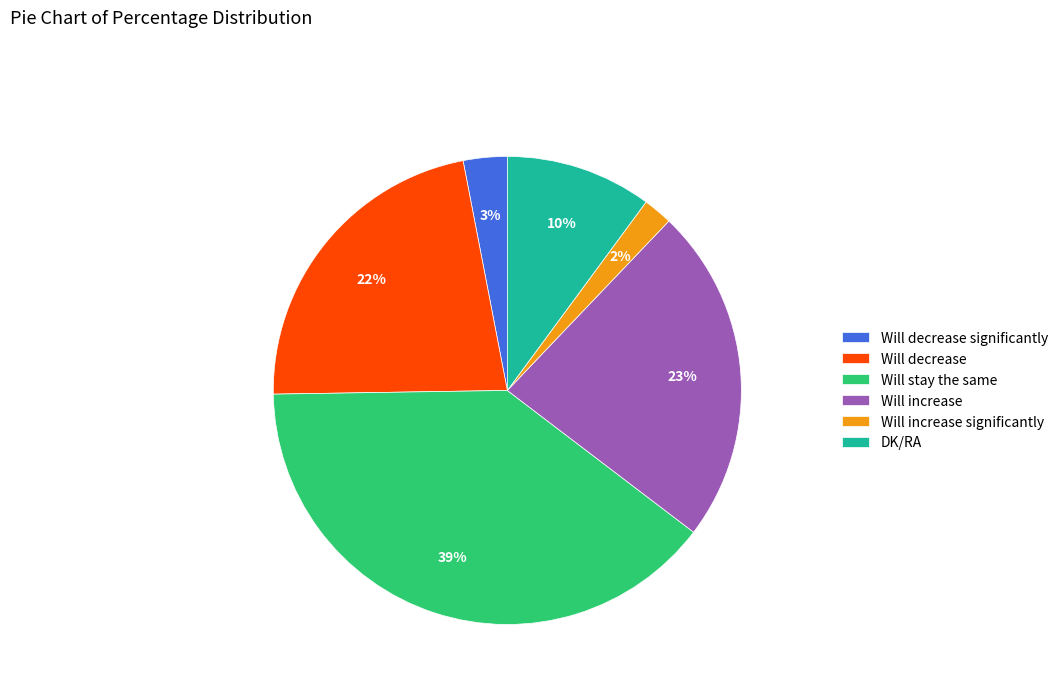

Count the number of slices in the pie.

6